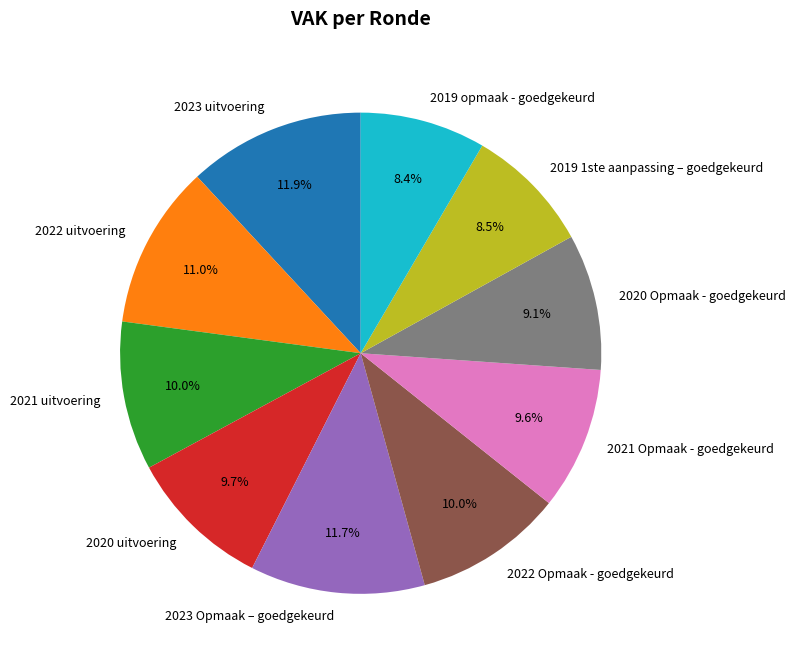

How many segments does this pie chart have?

10